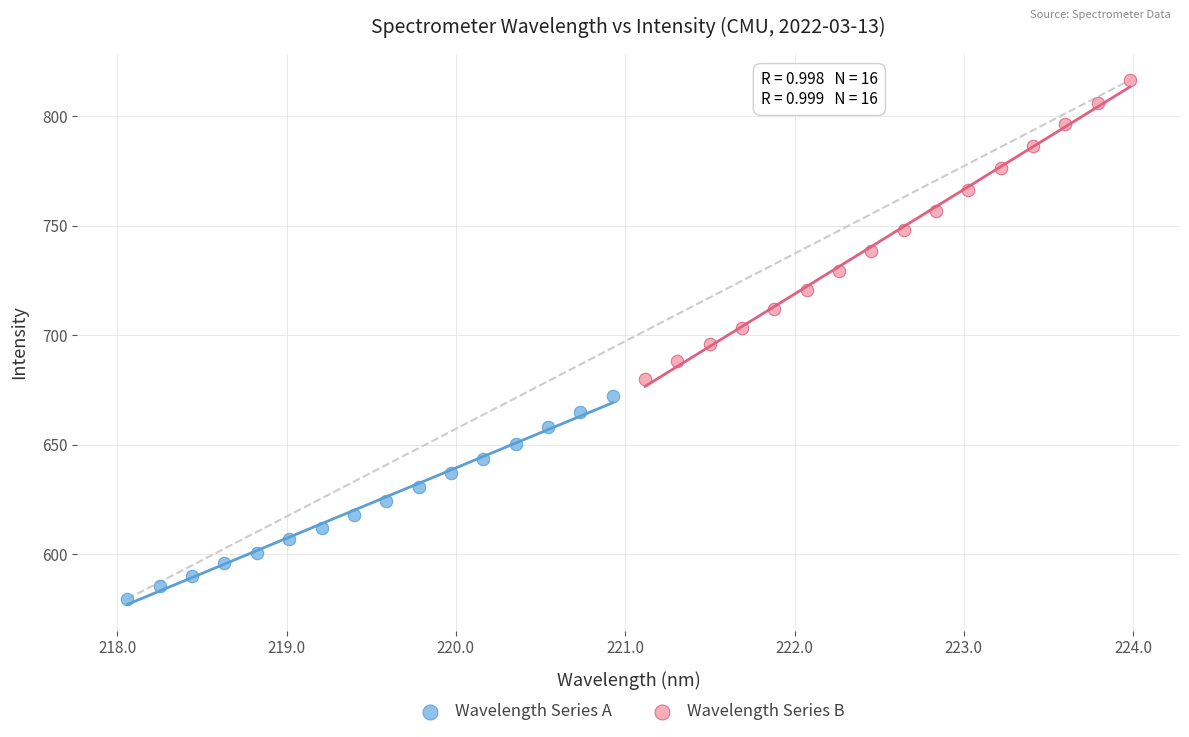

Which series has the widest spread of Y values?

Wavelength Series B